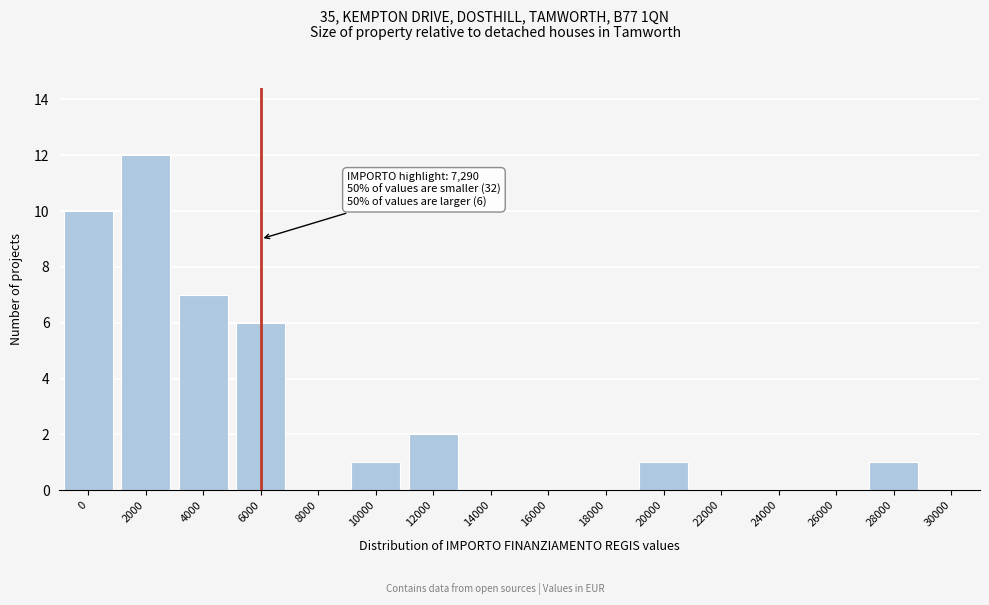

Reading left to right, list all the values displayed in this chart.

0=10	2000=12	4000=7	6000=6	8000=0	10000=1	12000=2	14000=0	16000=0	18000=0	20000=1	22000=0	24000=0	26000=0	28000=1